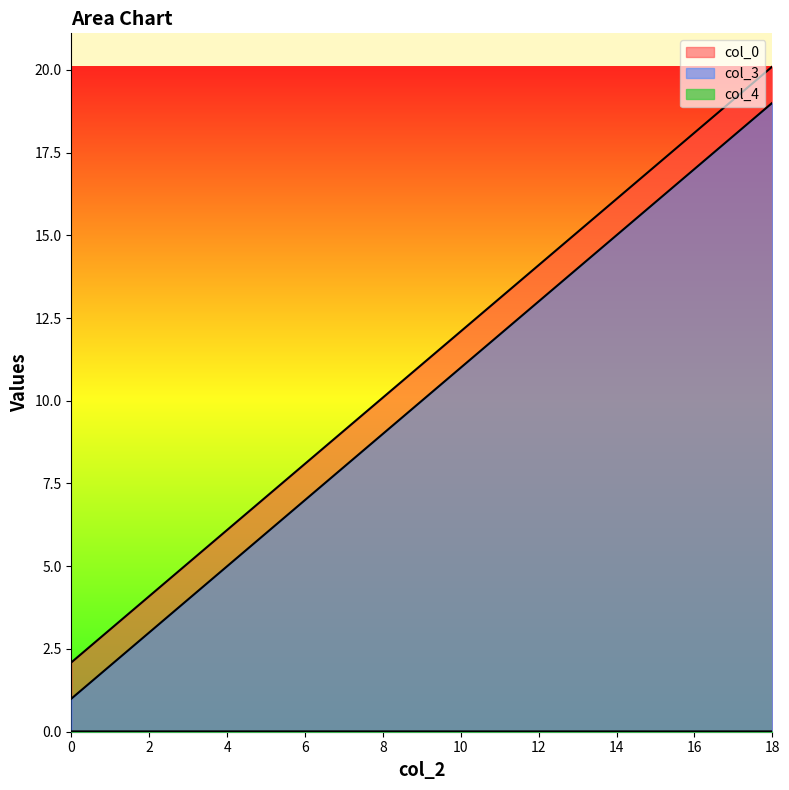

Which category has the highest value across all series?

18